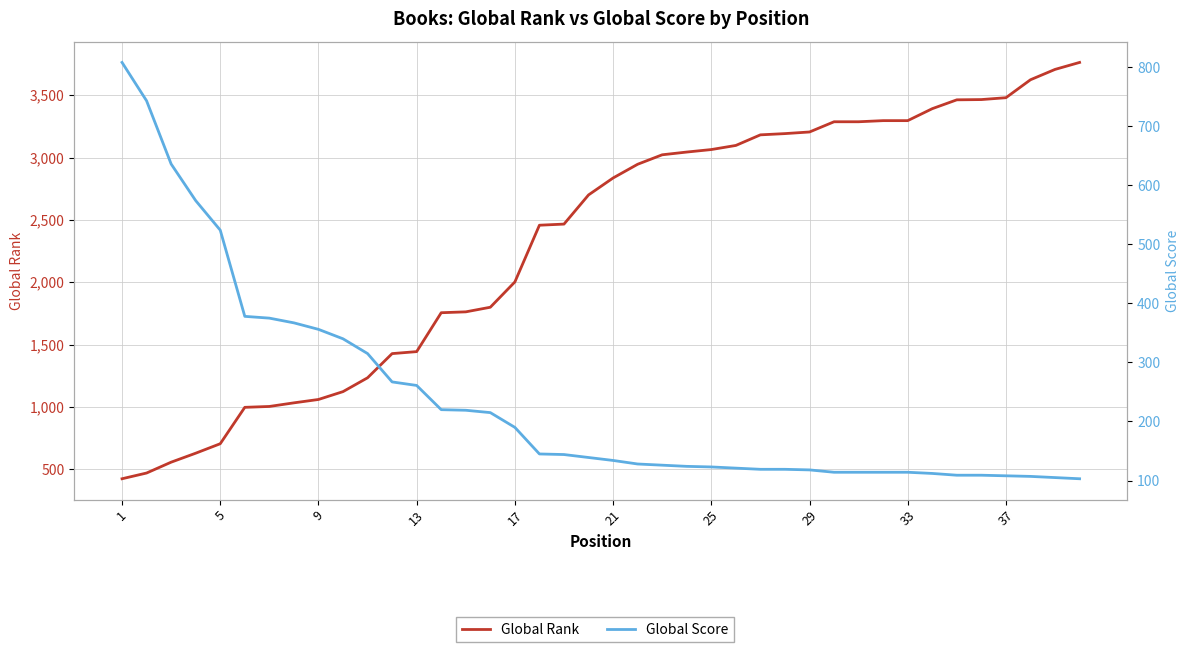

What are all the series names shown in the legend?

Global Rank, Global Score